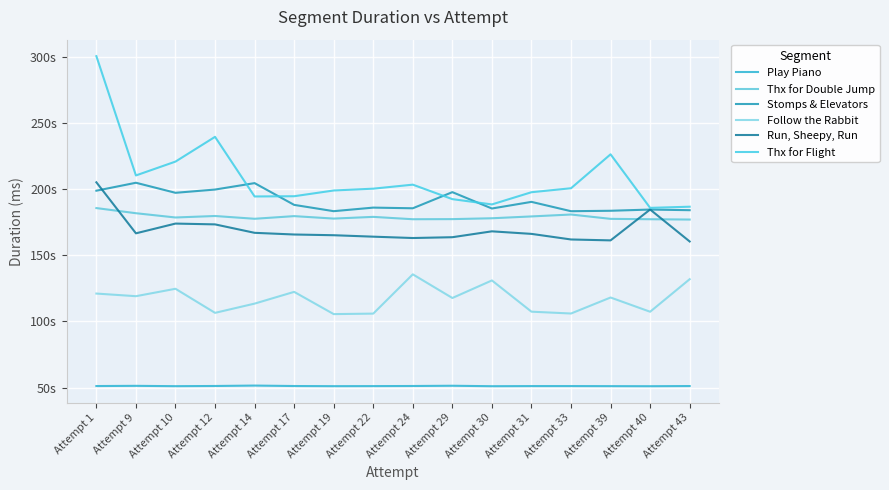

The value of Play Piano at Attempt 29 is 51362. True or false?

True